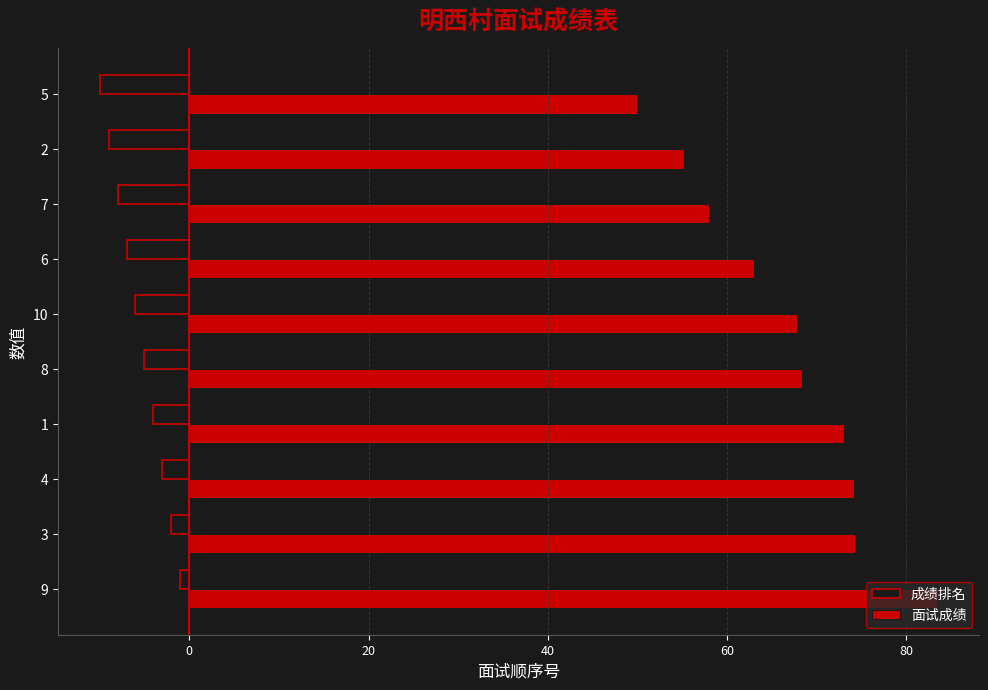

What is the minimum value shown in the chart?

-10.0